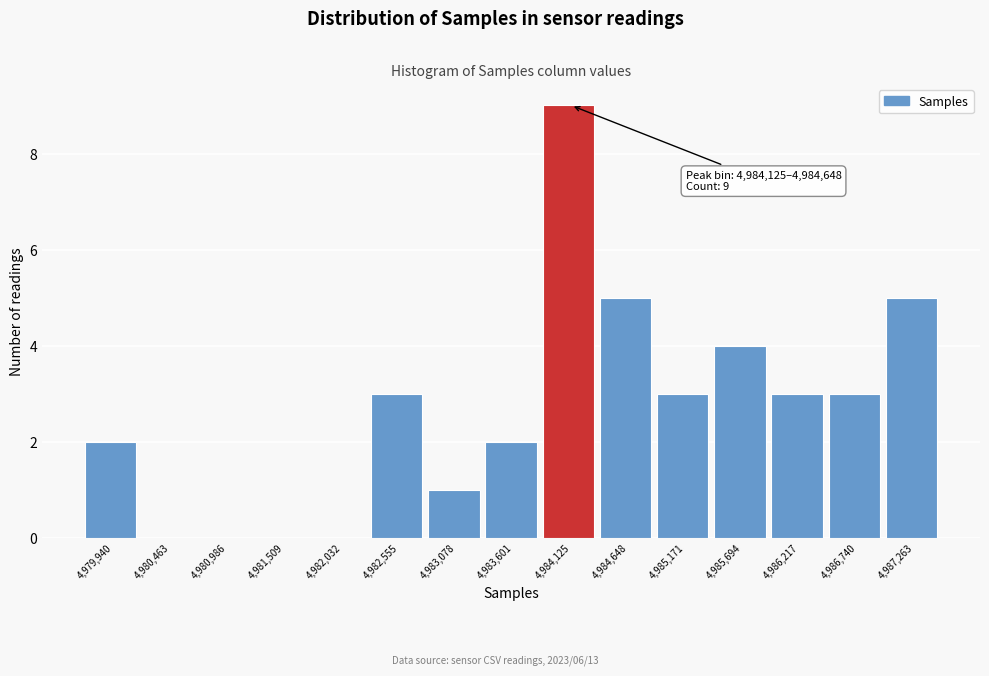

Reading left to right, transcribe all the data shown in this chart.

4,979,940=2	4,980,463=0	4,980,986=0	4,981,509=0	4,982,032=0	4,982,555=3	4,983,078=1	4,983,601=2	4,984,125=9	4,984,648=5	4,985,171=3	4,985,694=4	4,986,217=3	4,986,740=3	4,987,263=5